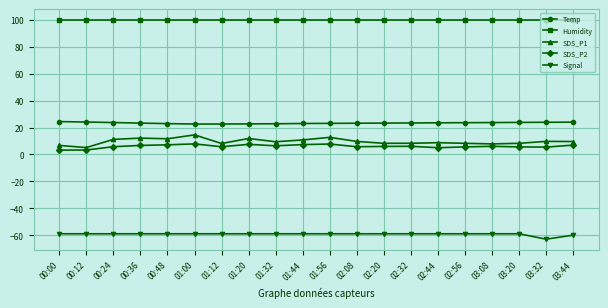

What is the average value of the Signal series?

-59.2